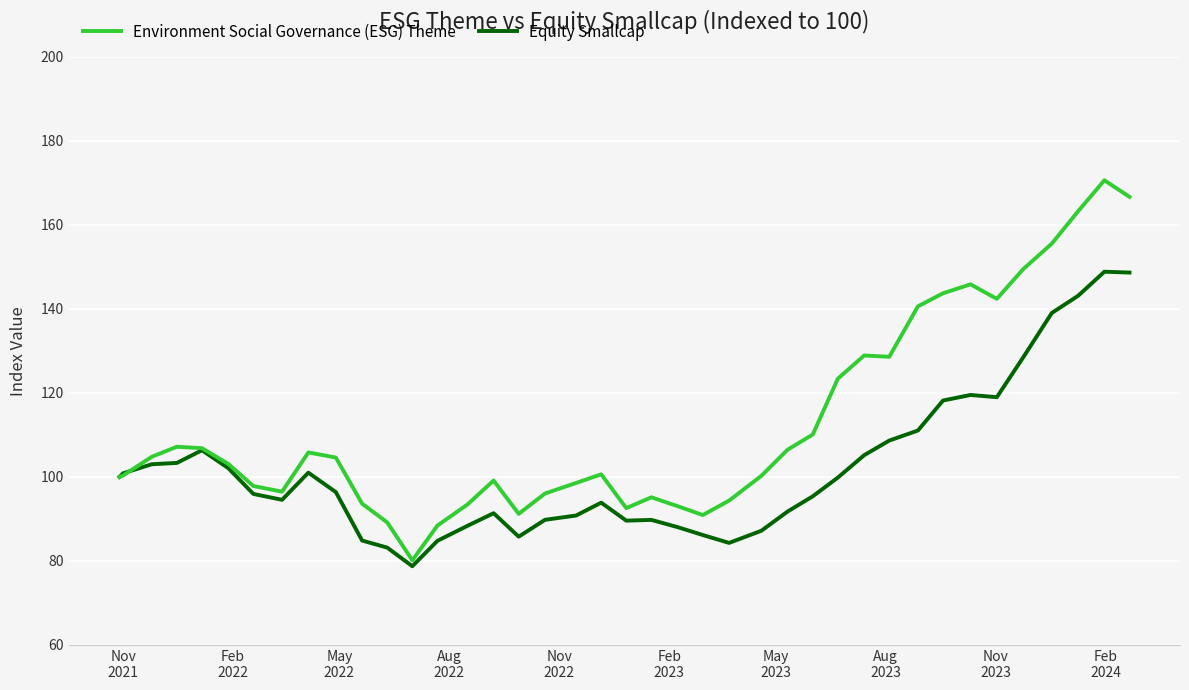

What is the highest value of the Environment Social Governance (ESG) Theme series?

170.6